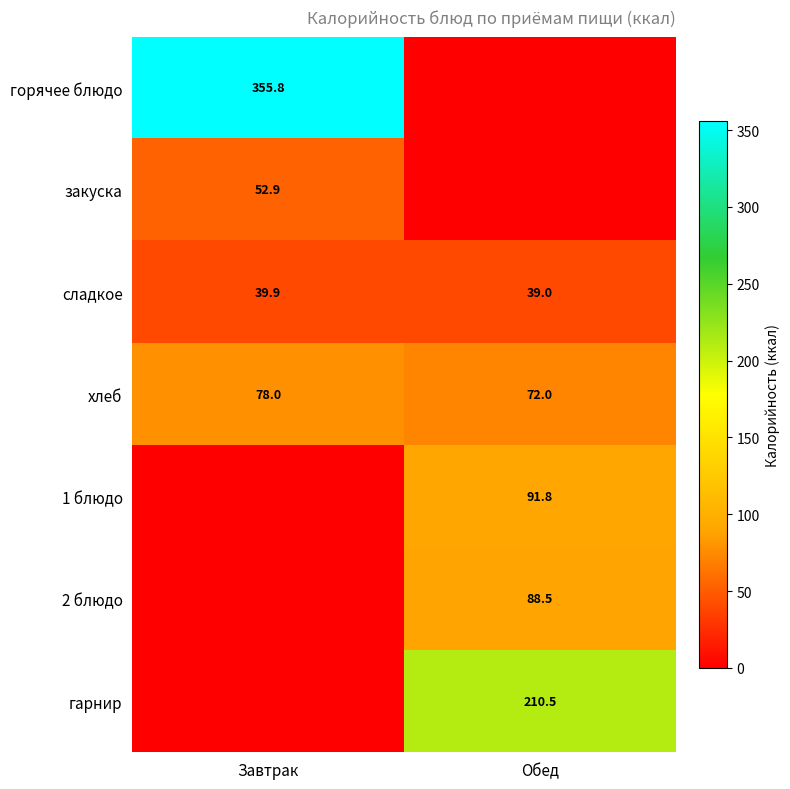

At which label is сладкое closest to 39?

Обед